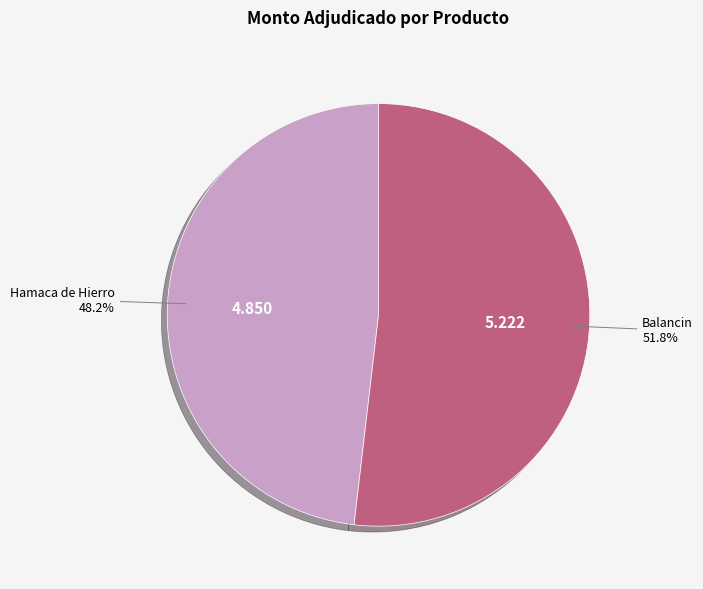

Is there a majority slice in this chart?

Yes